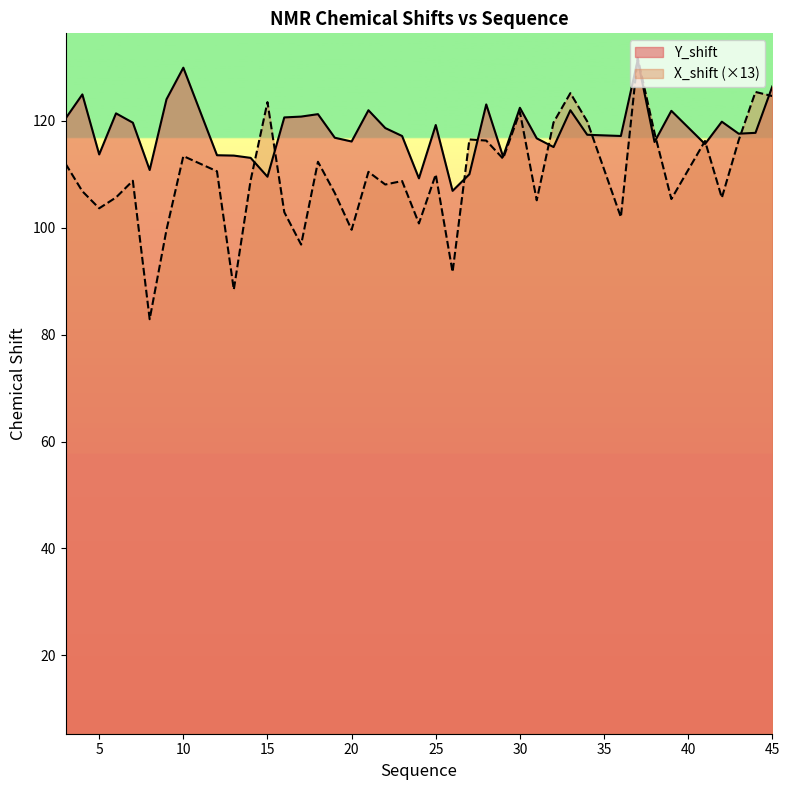

What is the average value of the X_shift series?

109.8